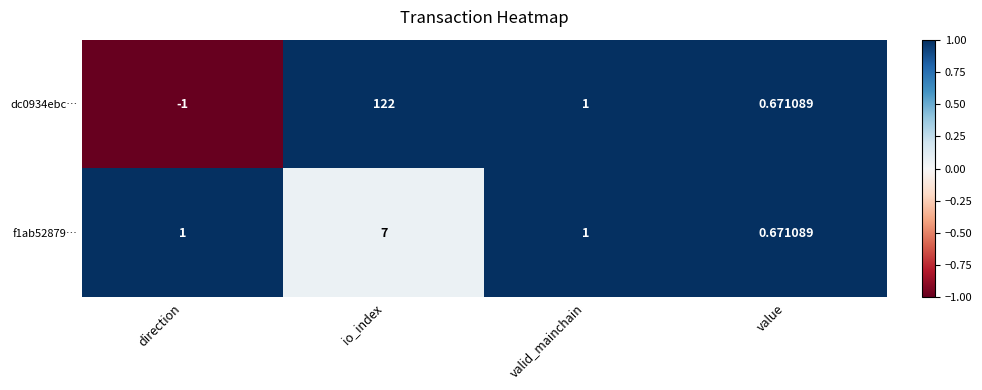

What is the total value across all series at valid_mainchain?

2.0